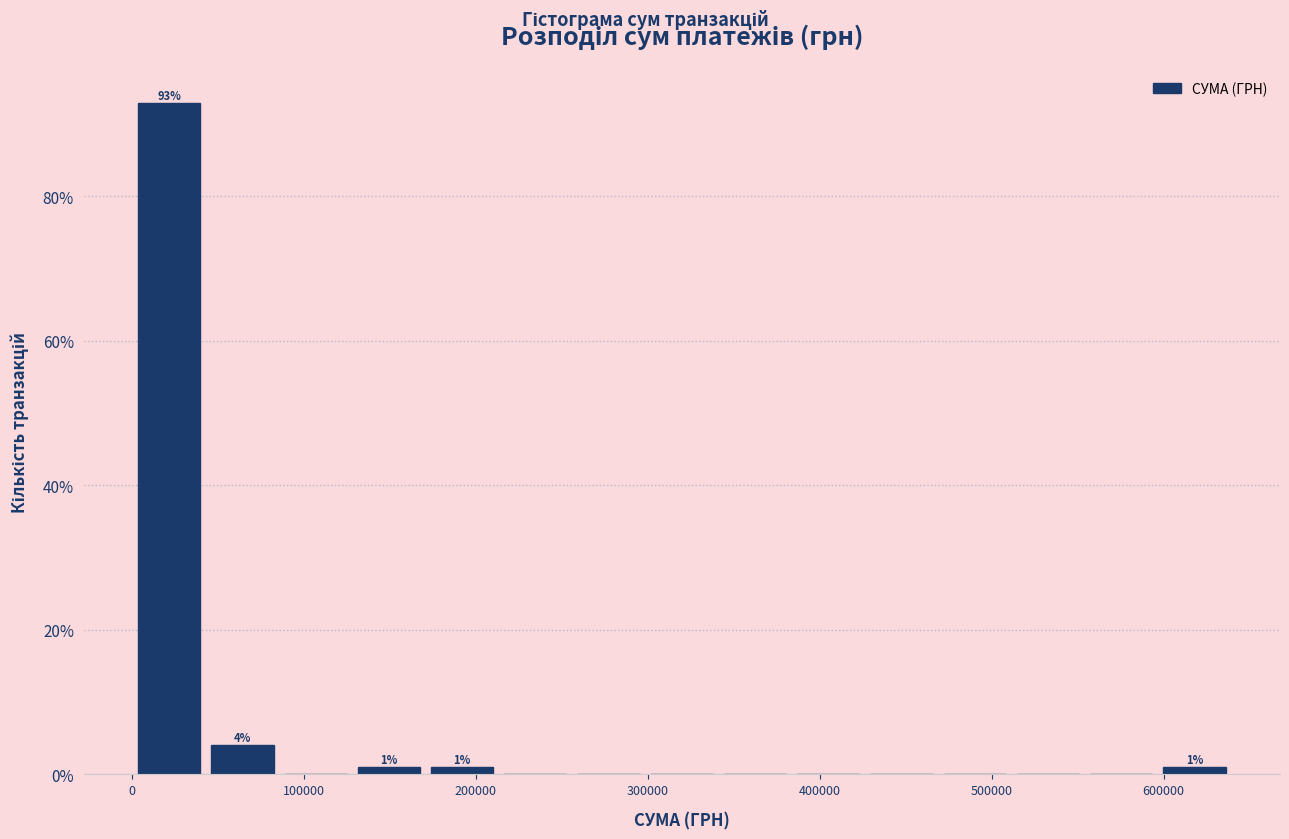

Which range on the x-axis has the tallest bar?

0 to 40000